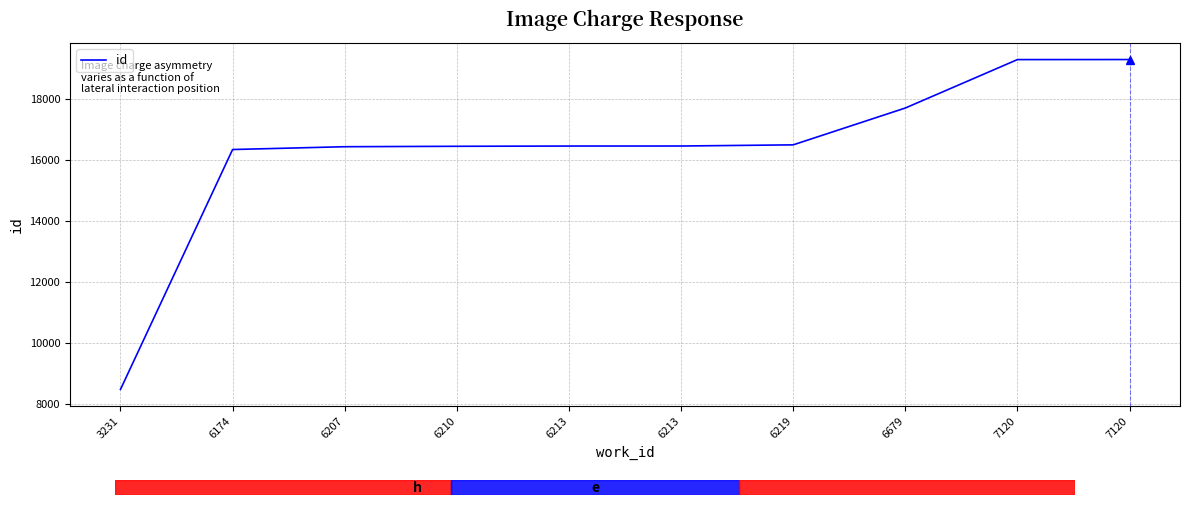

What is the maximum value shown in the chart?

19292